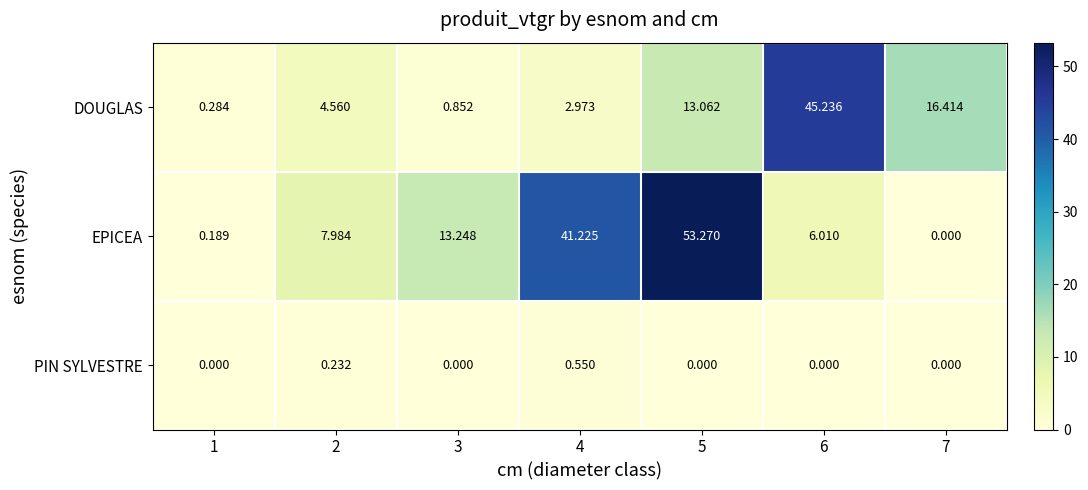

Which series changed the most between 6 and 7?

DOUGLAS